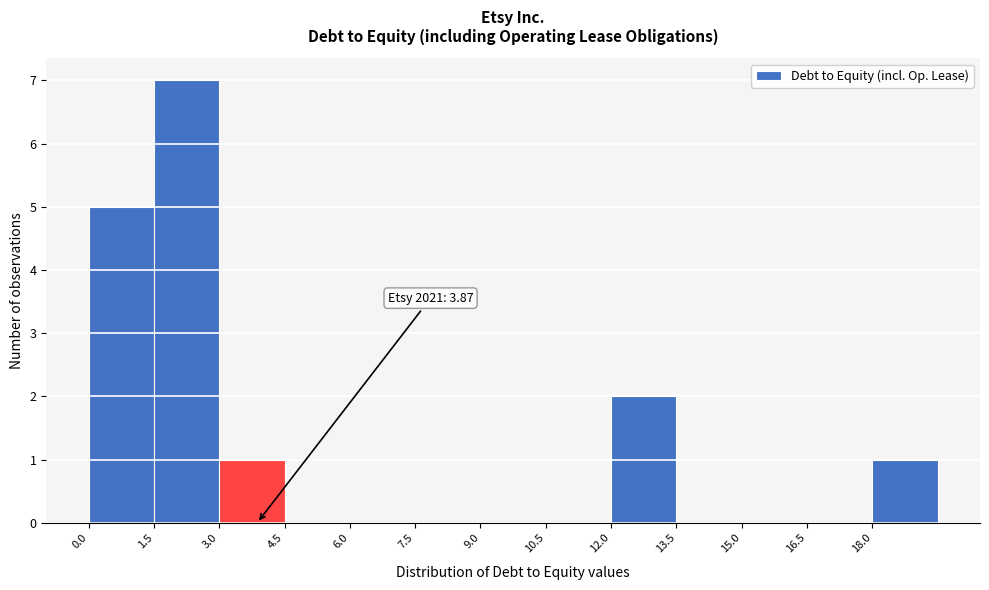

Which range on the x-axis has the tallest bar?

1.5 to 3.0